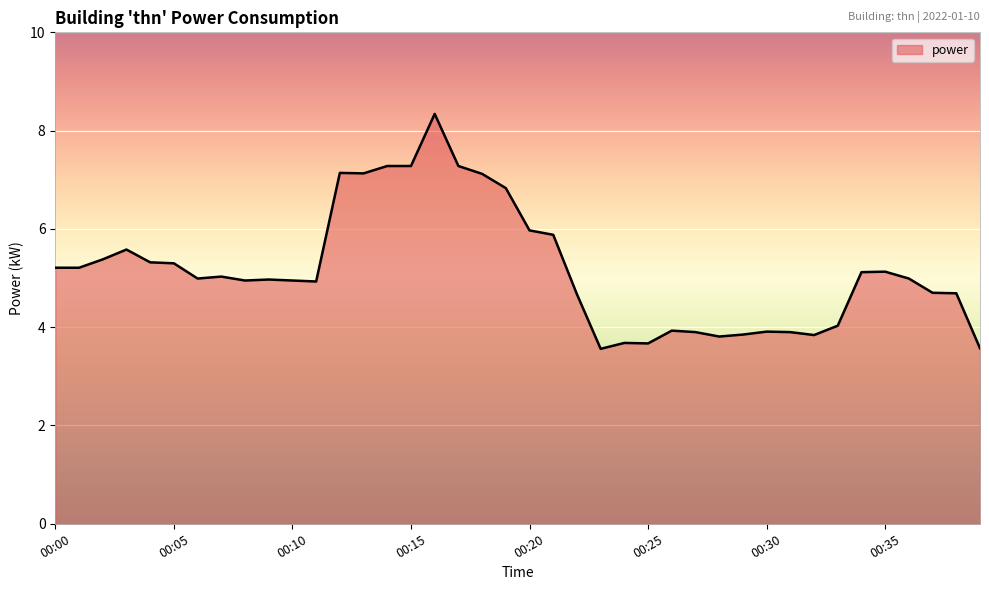

What is the greatest value displayed?

8.3